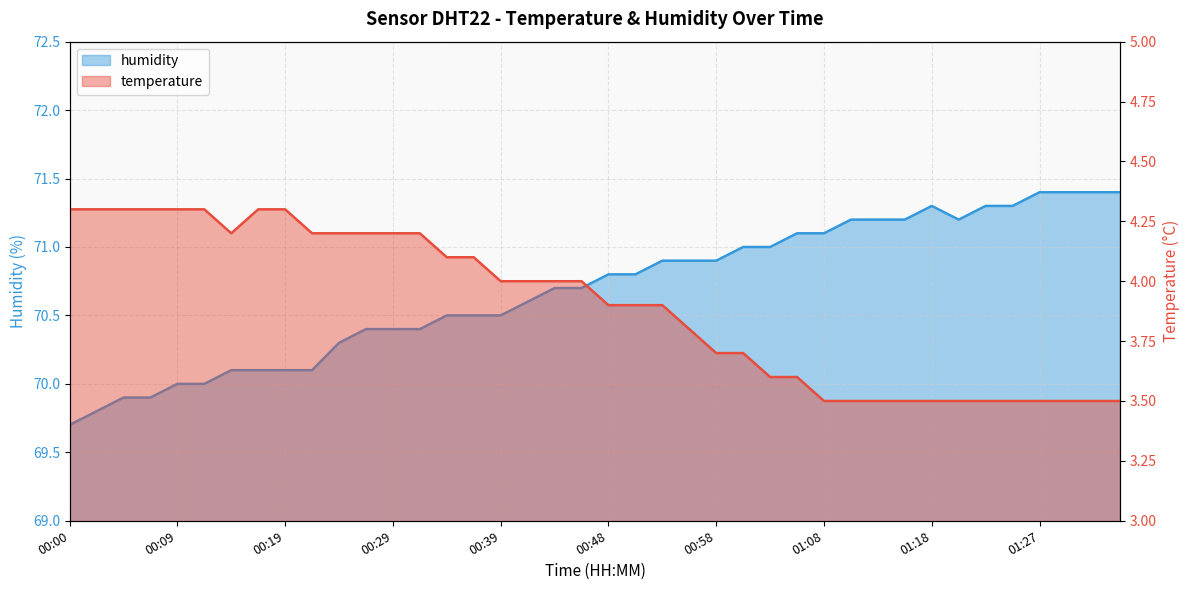

At which label does humidity first exceed 70?

00:14